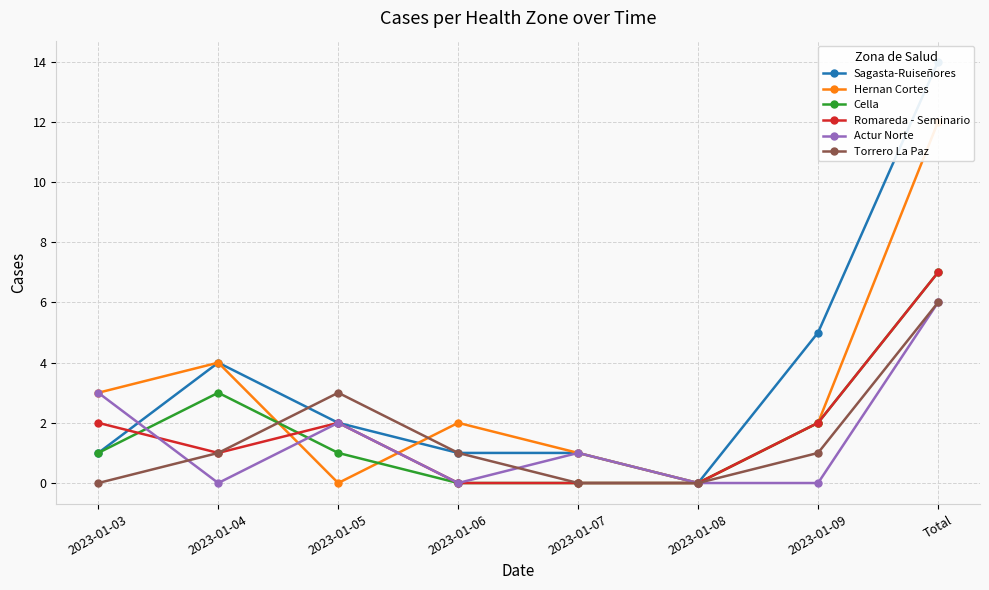

Between 2023-01-08 and Total, which series saw the biggest shift?

Sagasta-Ruiseñores